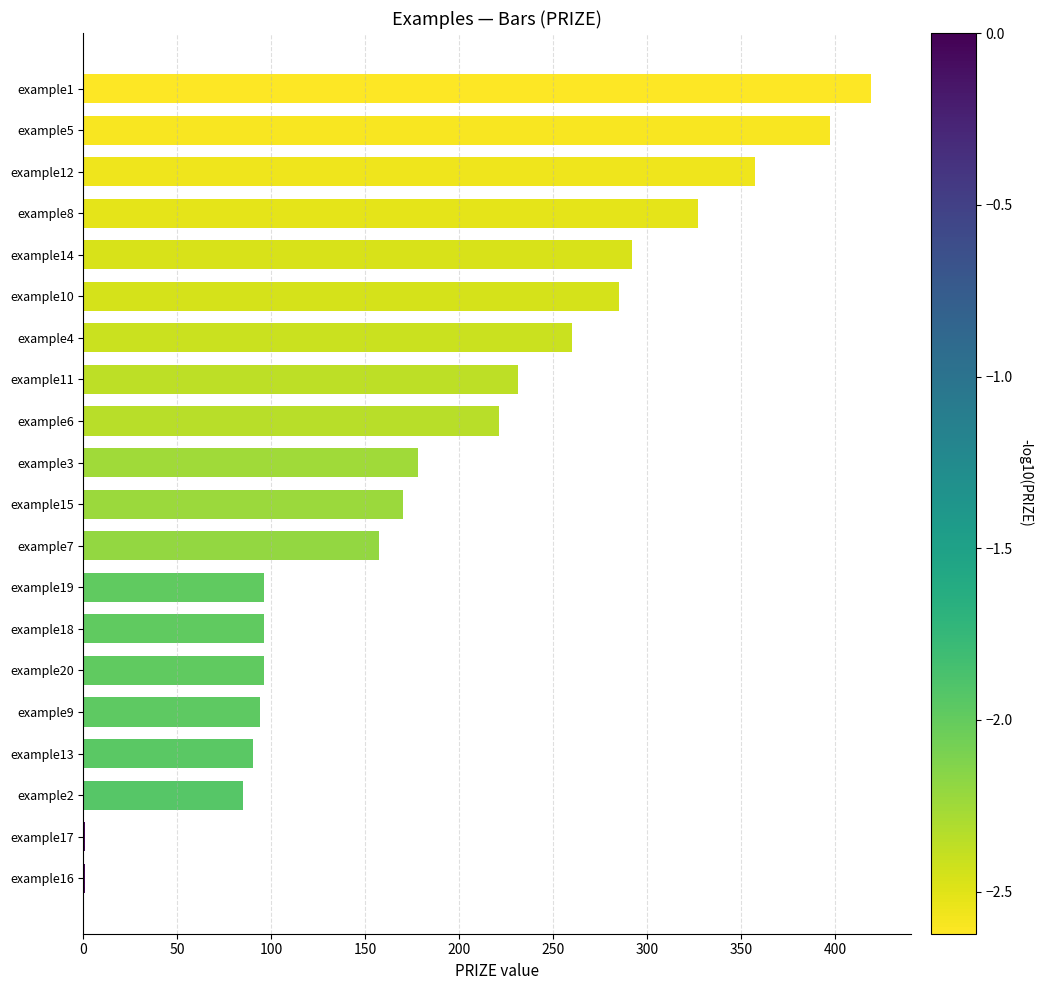

How many series are shown in this chart?

1